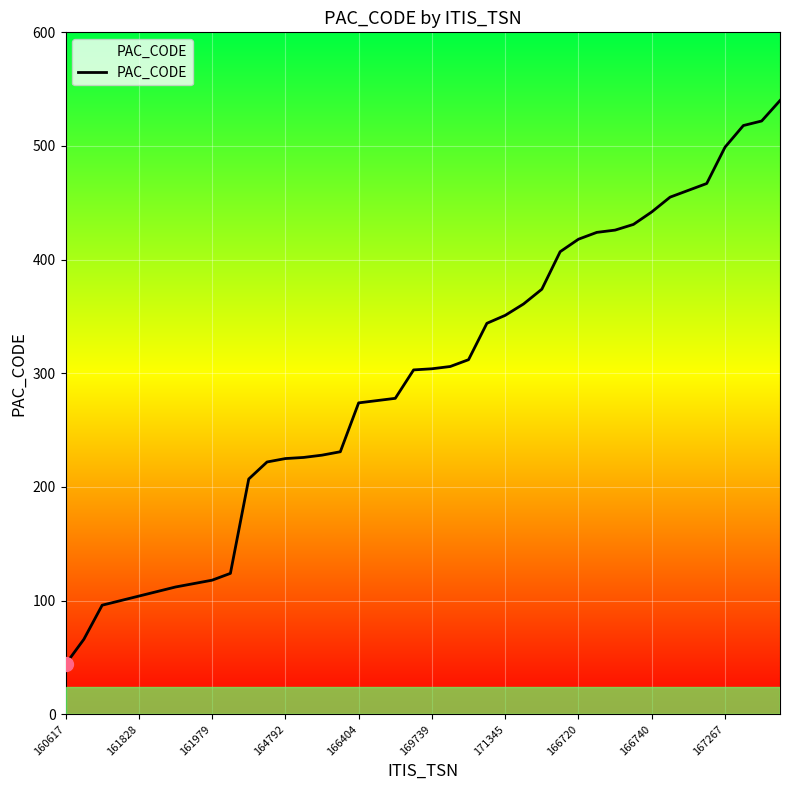

Is this an area chart (filled region under the line)?

No